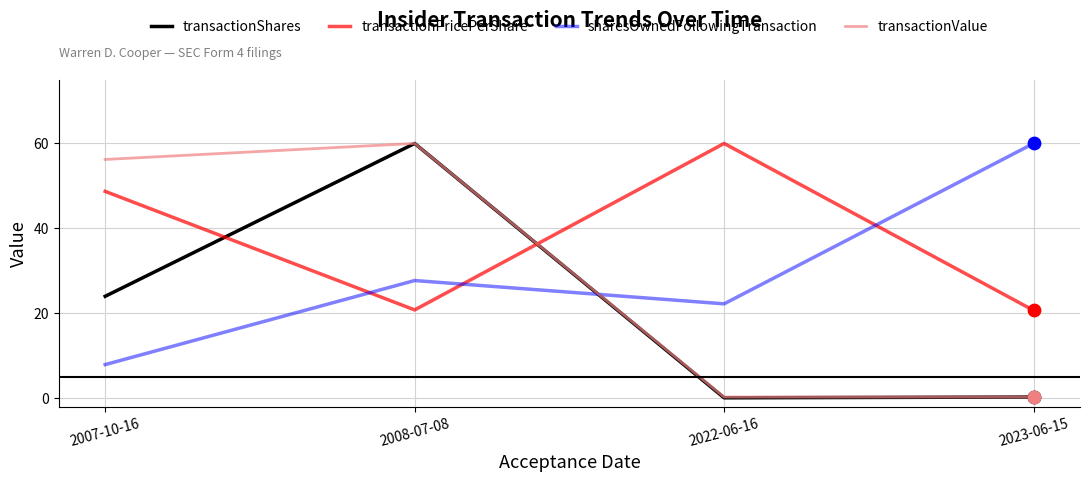

What is the difference between the highest and lowest values at 2007-10-16?

48.3